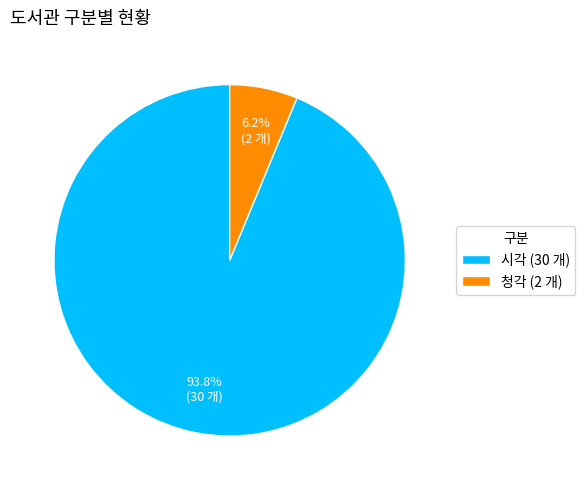

To the nearest percent, what is the combined percentage of 시각 and 청각?

100%